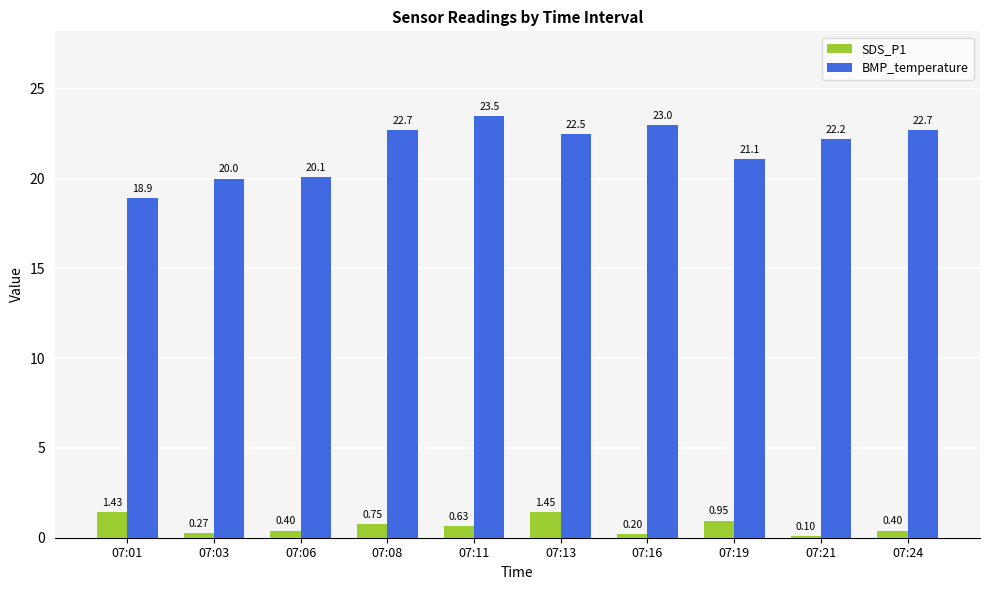

What is the maximum value shown in the chart?

23.5